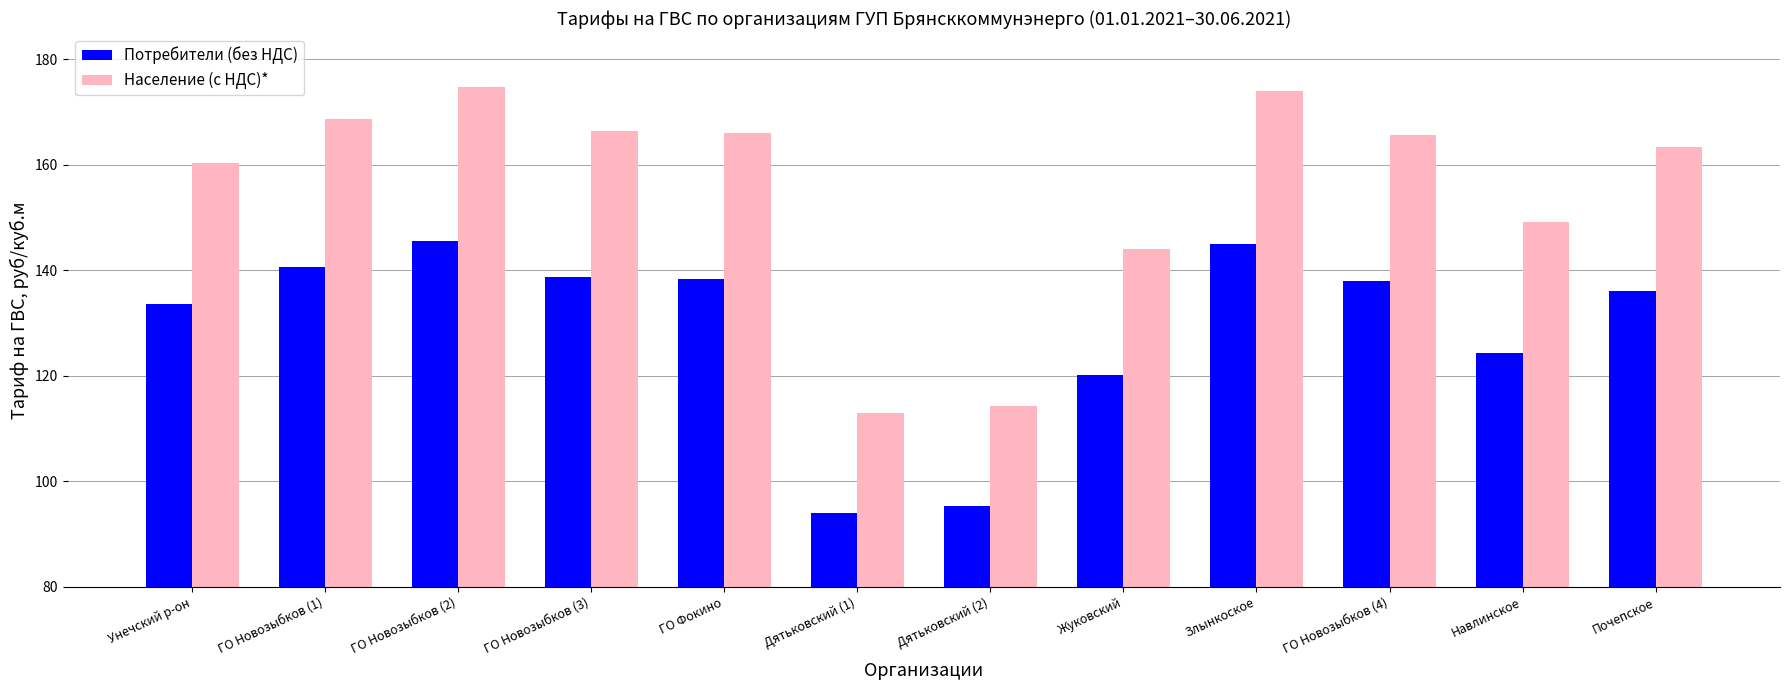

Rank the series at Жуковский from lowest to highest value.

Потребители (без НДС), Население (с НДС)*